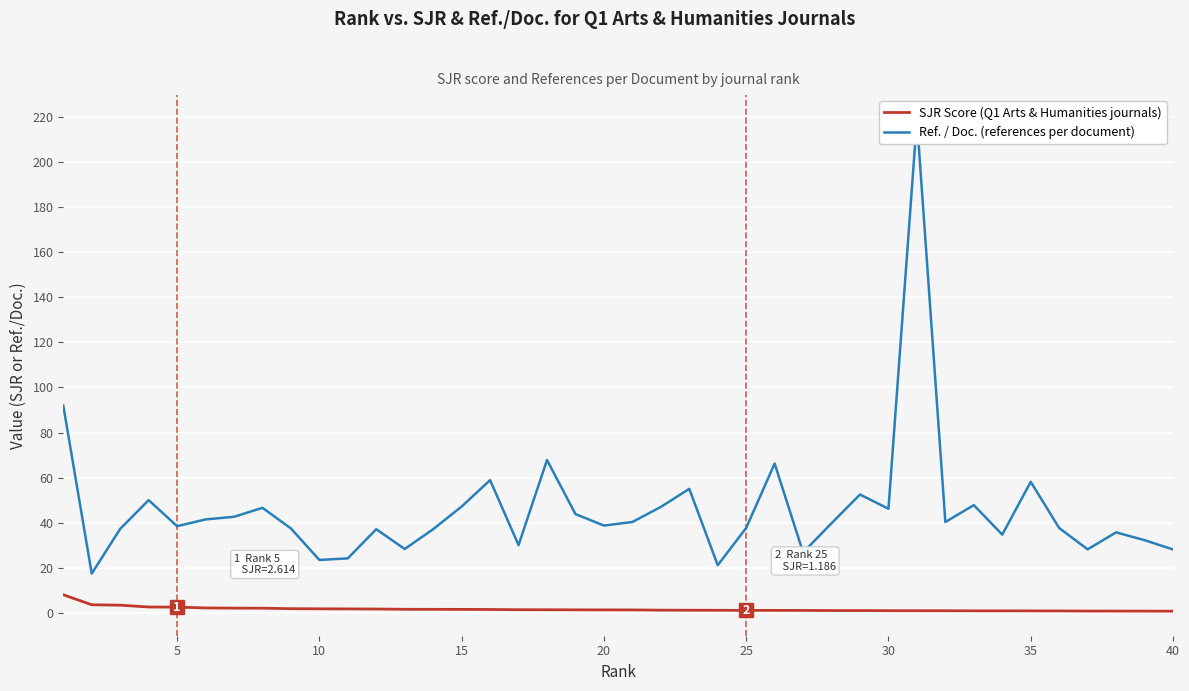

Is it true that Ref. / Doc. (references per document) equals 21.1 at 15?

False